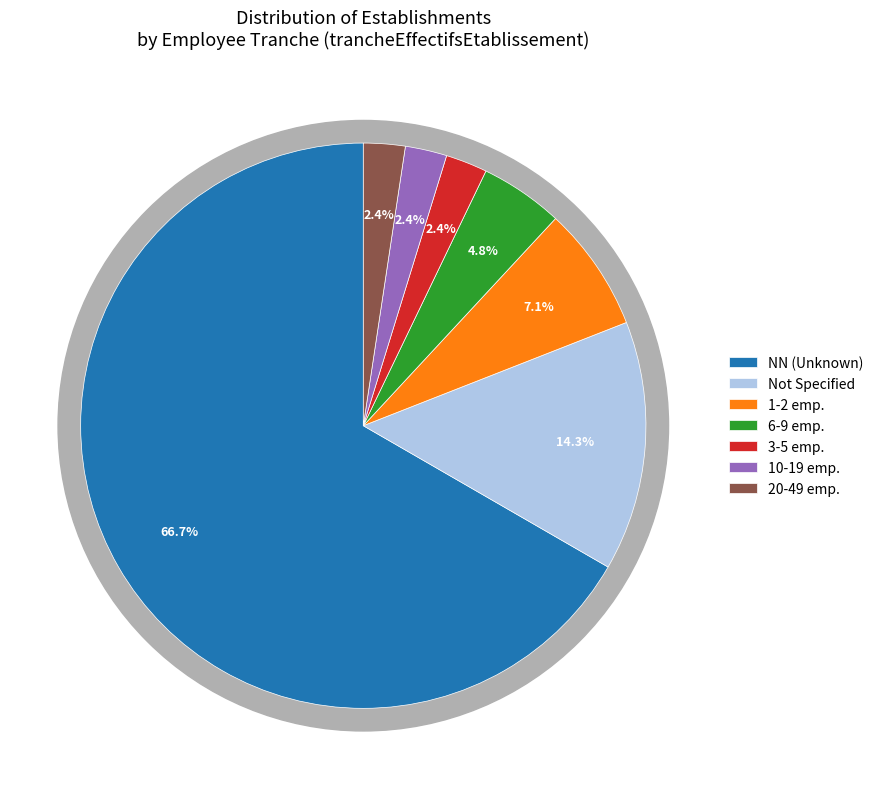

What is the largest slice in the pie chart?

NN